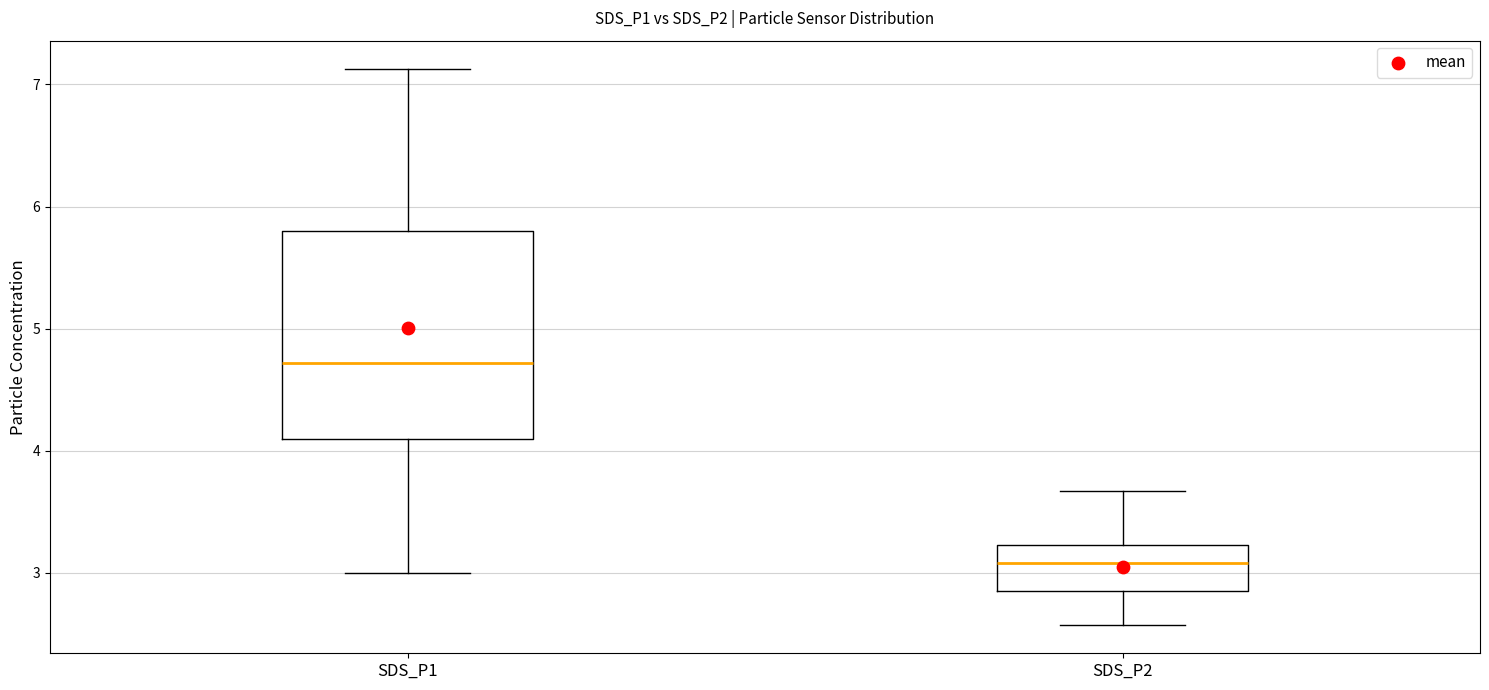

Reading left to right, transcribe this box plot: for each box, give where its median line is, the range the box spans, and where its two whiskers end, as read against the y-axis. The values are not printed on the chart, so give them approximately, as read against the axis.

SDS_P1: median 4.7, box 4.1 to 5.8, whiskers 3.0 to 7.1
SDS_P2: median 3.1, box 2.9 to 3.2, whiskers 2.6 to 3.7